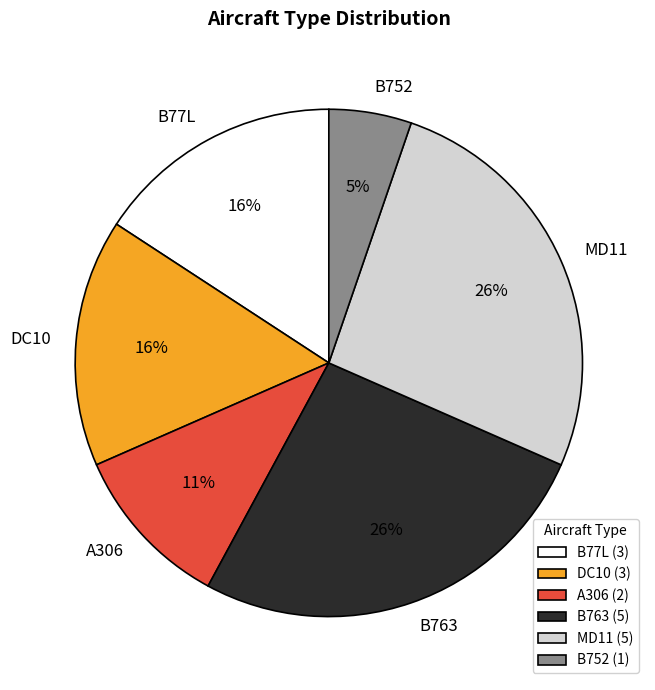

To the nearest percent, what is the average slice percentage?

17%